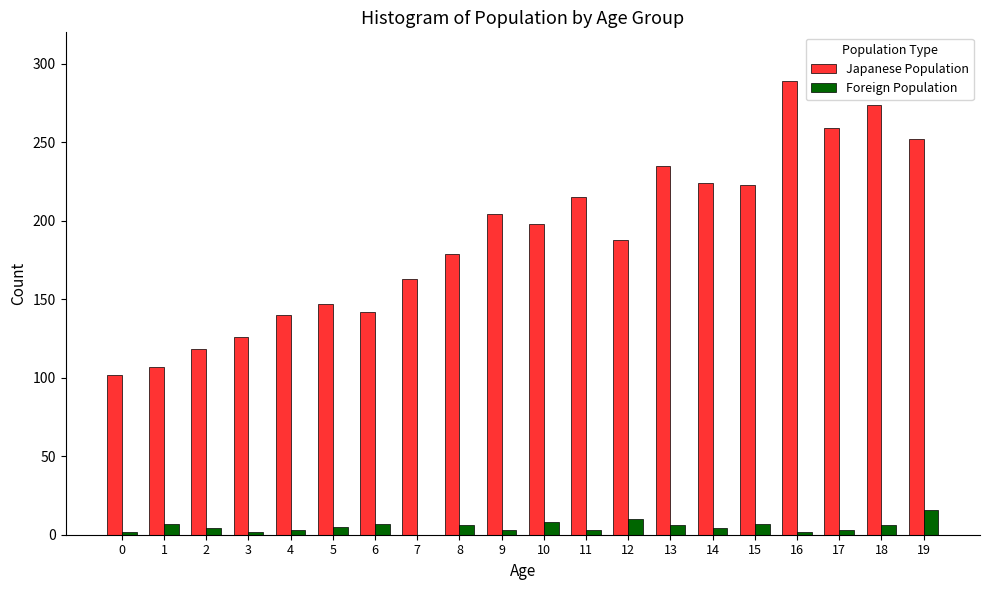

Does the chart contain stacked bars?

No